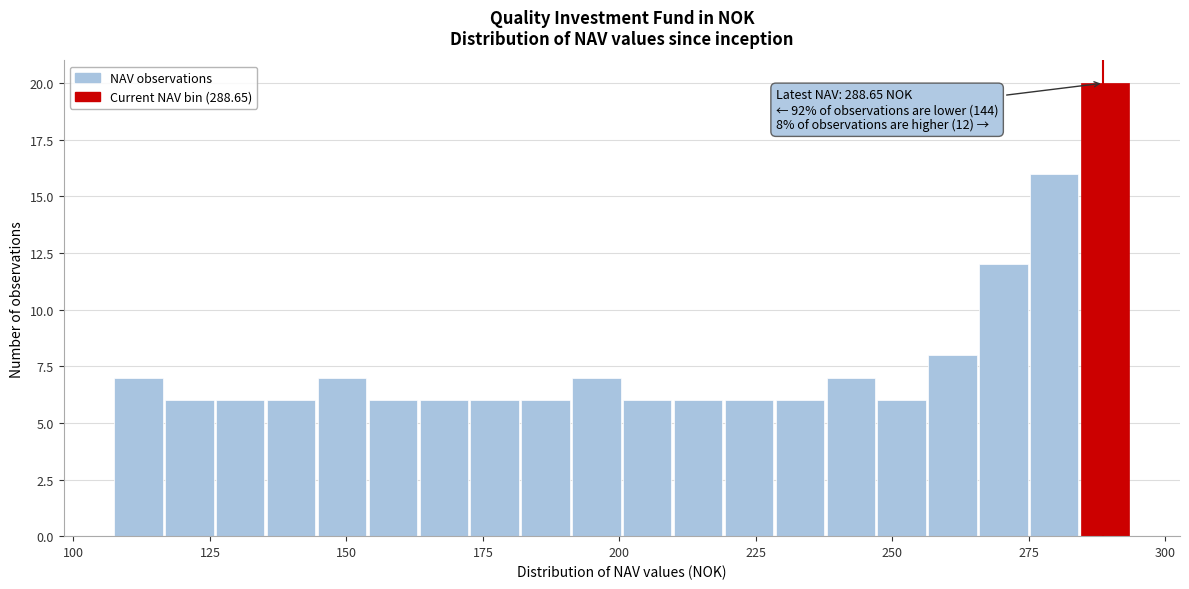

Read against the x-axis, roughly where is the centre of the tallest bar?

290